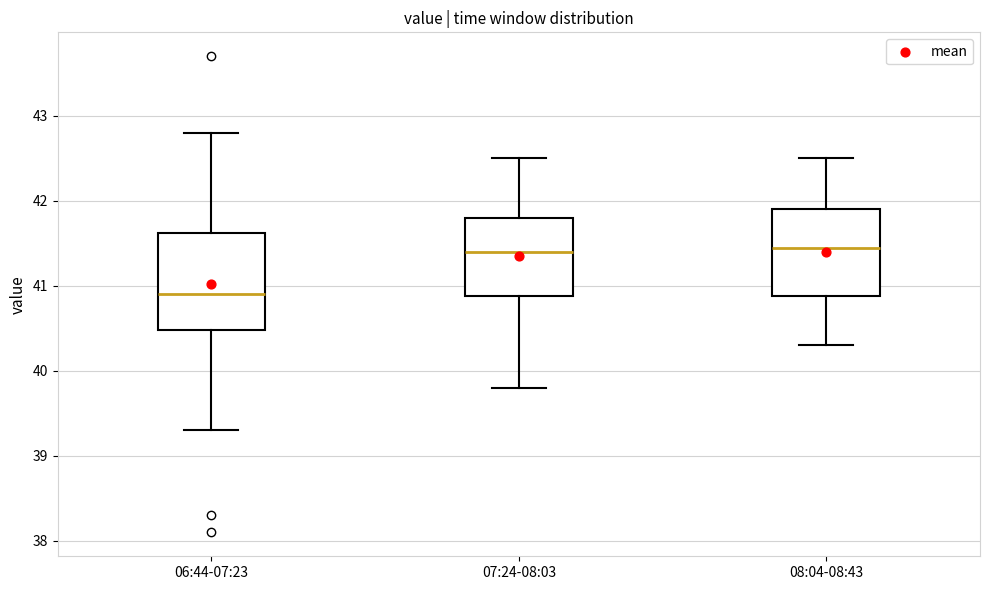

Reading left to right, read every box against the y-axis: the position of its median line, the range the box covers, and the ends of its whiskers. The values are not printed on the chart, so give them approximately, as read against the axis.

06:44-07:23: median 40.9, box 40.5 to 41.6, whiskers 39.3 to 42.8
07:24-08:03: median 41.4, box 40.9 to 41.8, whiskers 39.8 to 42.5
08:04-08:43: median 41.5, box 40.9 to 41.9, whiskers 40.3 to 42.5